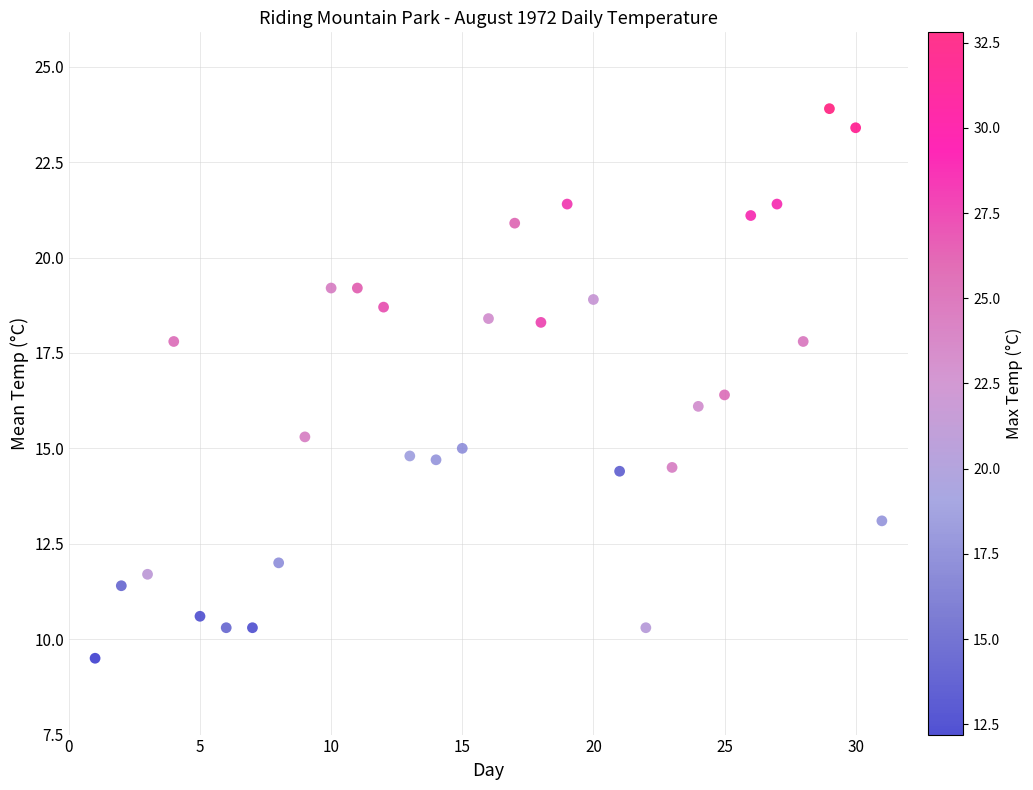

What is the range of Y values (max minus min)?

14.4